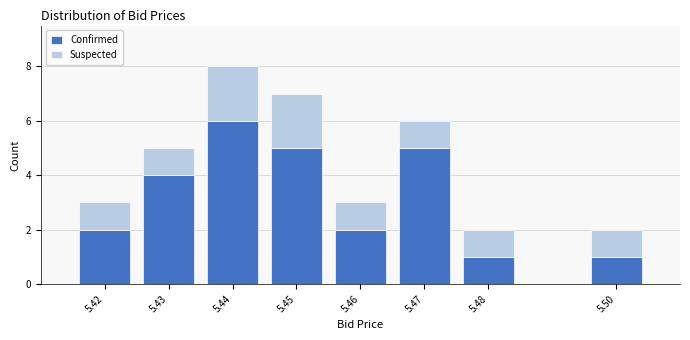

Reading left to right, what are the values for Confirmed?

2	4	6	5	2	5	1	1